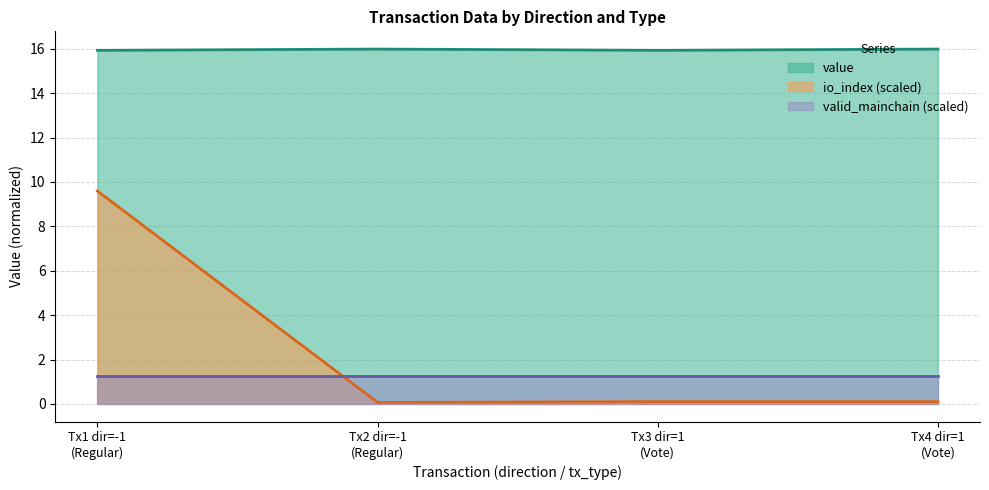

Which series has the largest total across all categories?

value